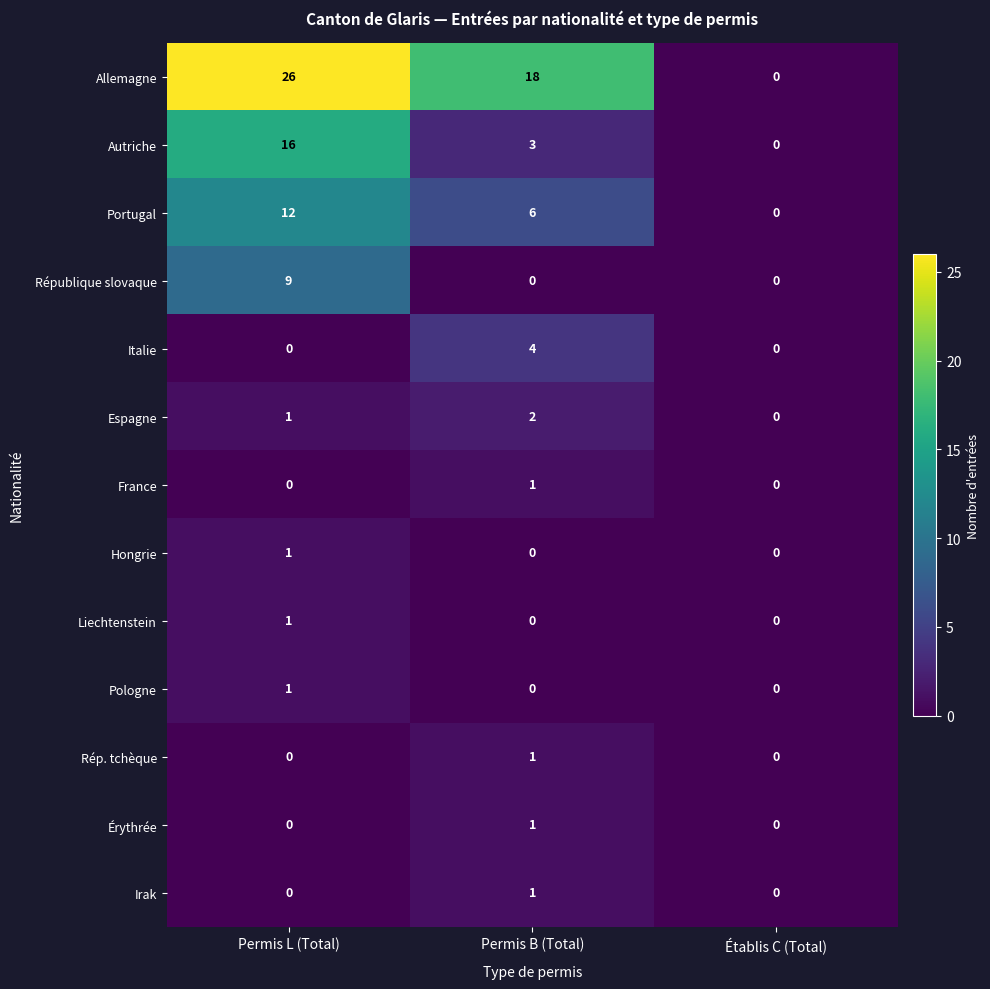

The value of Italie at Permis L (Total) is -2. True or false?

False